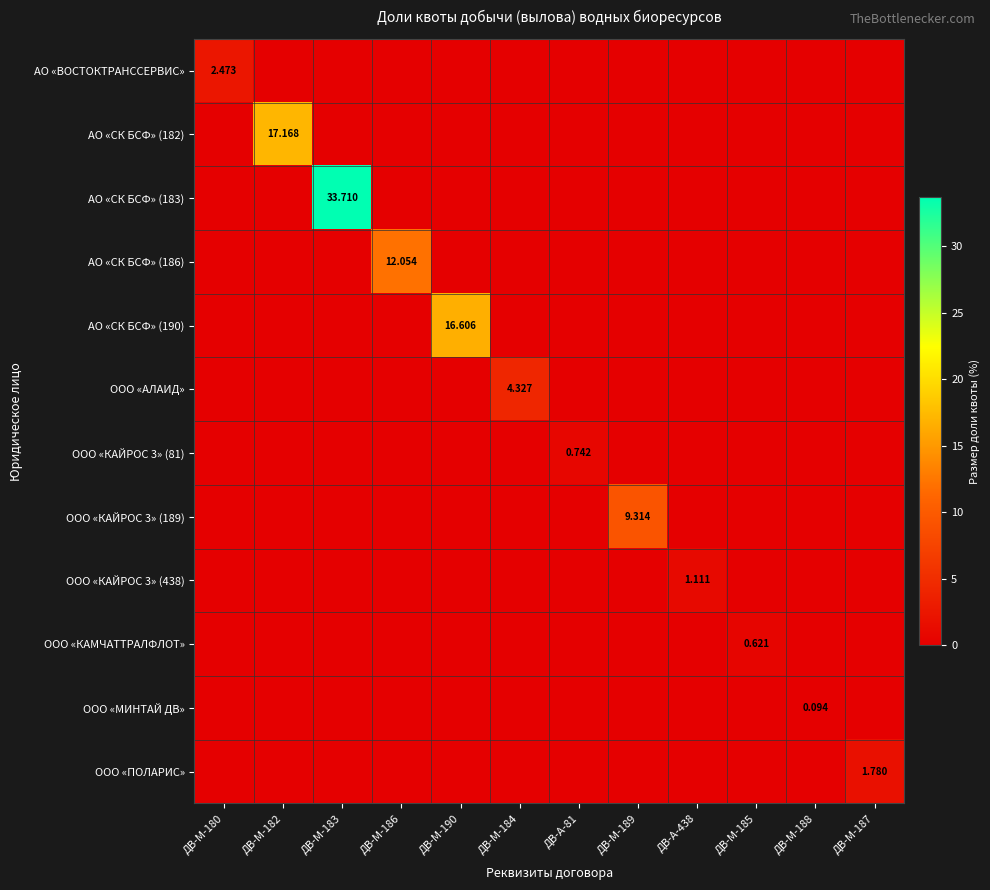

List the series in order of their peak value, highest first.

АО «СК БСФ» (183), АО «СК БСФ» (182), АО «СК БСФ» (190), АО «СК БСФ» (186), ООО «КАЙРОС 3» (189), ООО «АЛАИД», АО «ВОСТОКТРАНССЕРВИС», ООО «ПОЛАРИС», ООО «КАЙРОС 3» (438), ООО «КАЙРОС 3» (81), ООО «КАМЧАТТРАЛФЛОТ», ООО «МИНТАЙ ДВ»